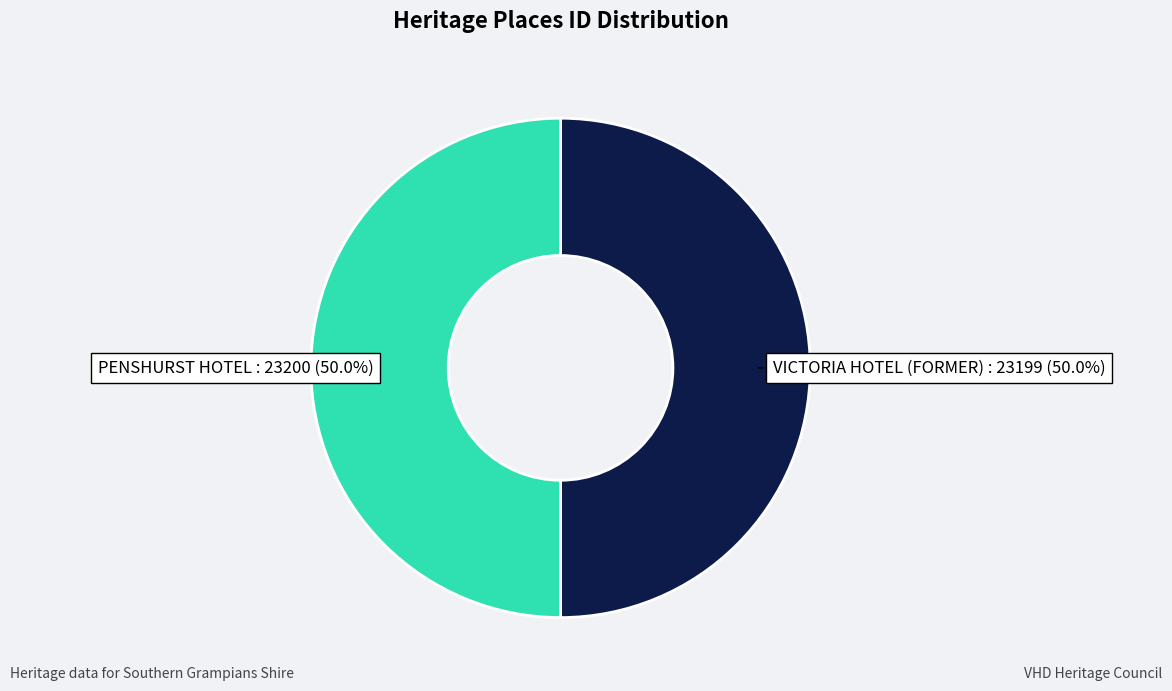

How many segments does this pie chart have?

2